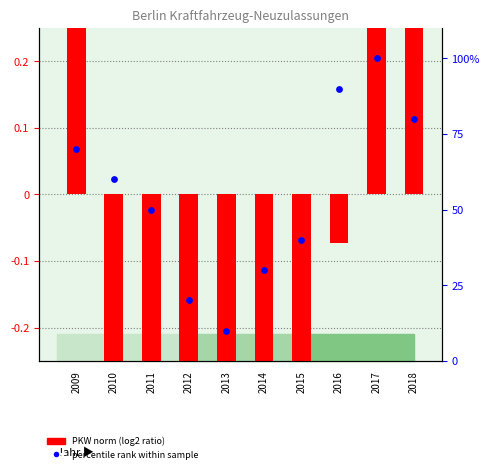

Which series has the largest total across all categories?

percentile rank within sample